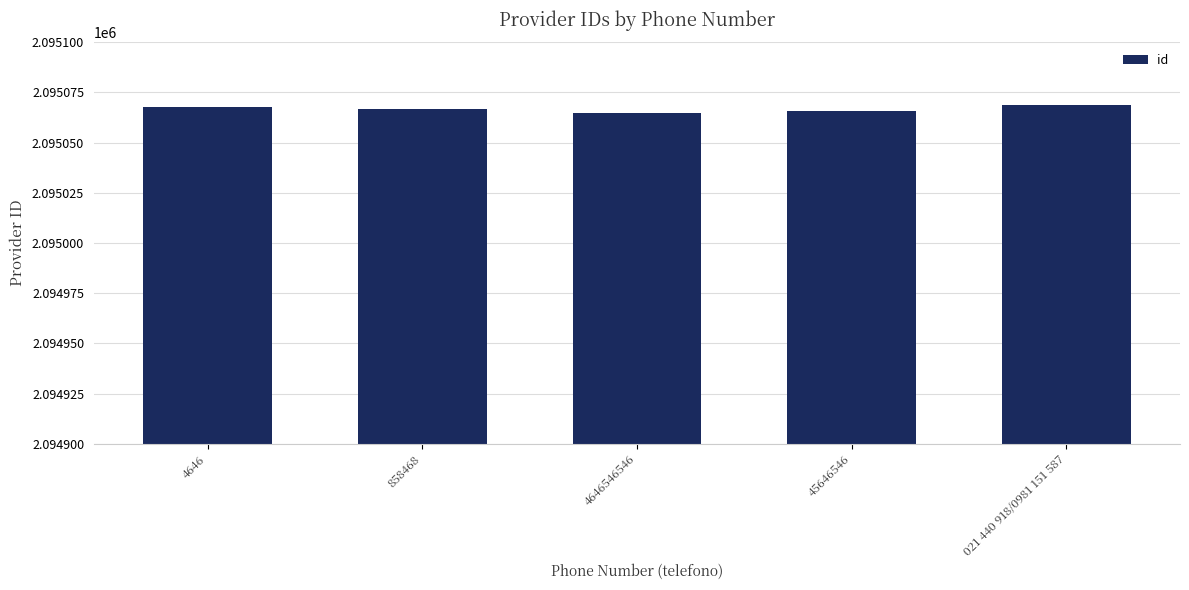

What position from the right is 858468?

4